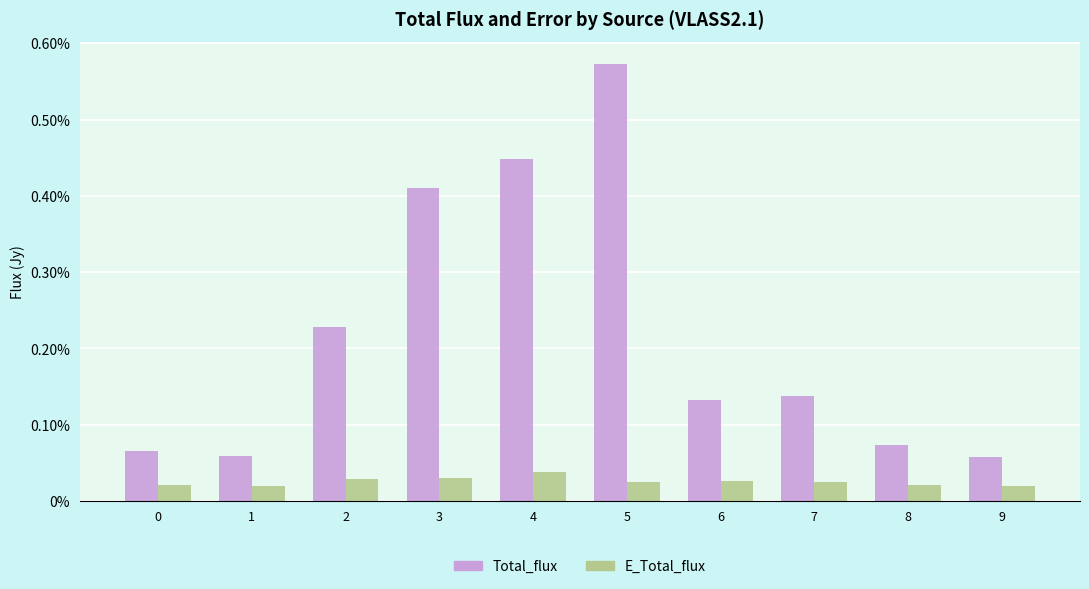

The value of E_Total_flux at 7 is 0.0. True or false?

True